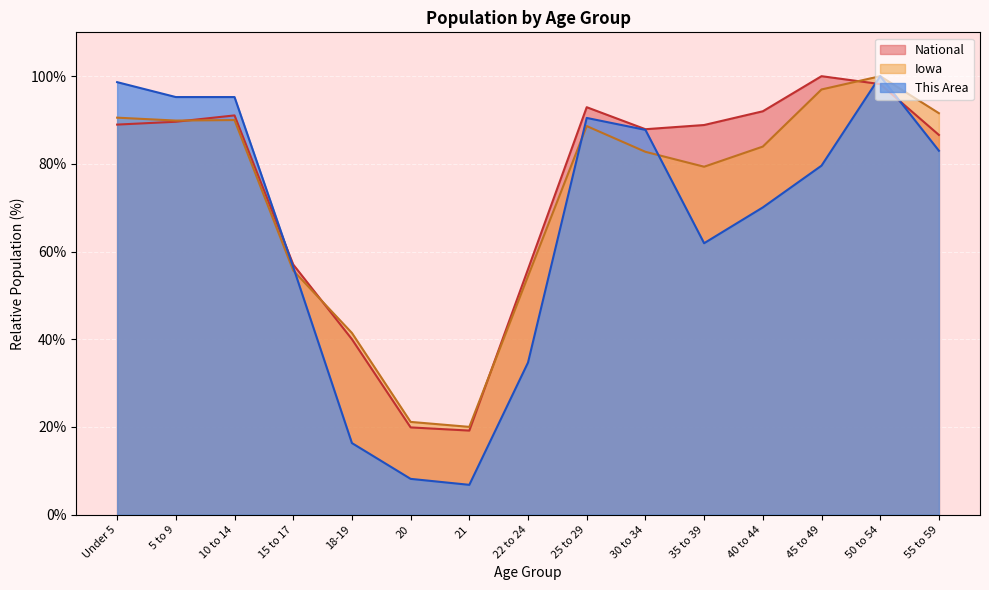

What is the total value across all series at 40 to 44?

246.0